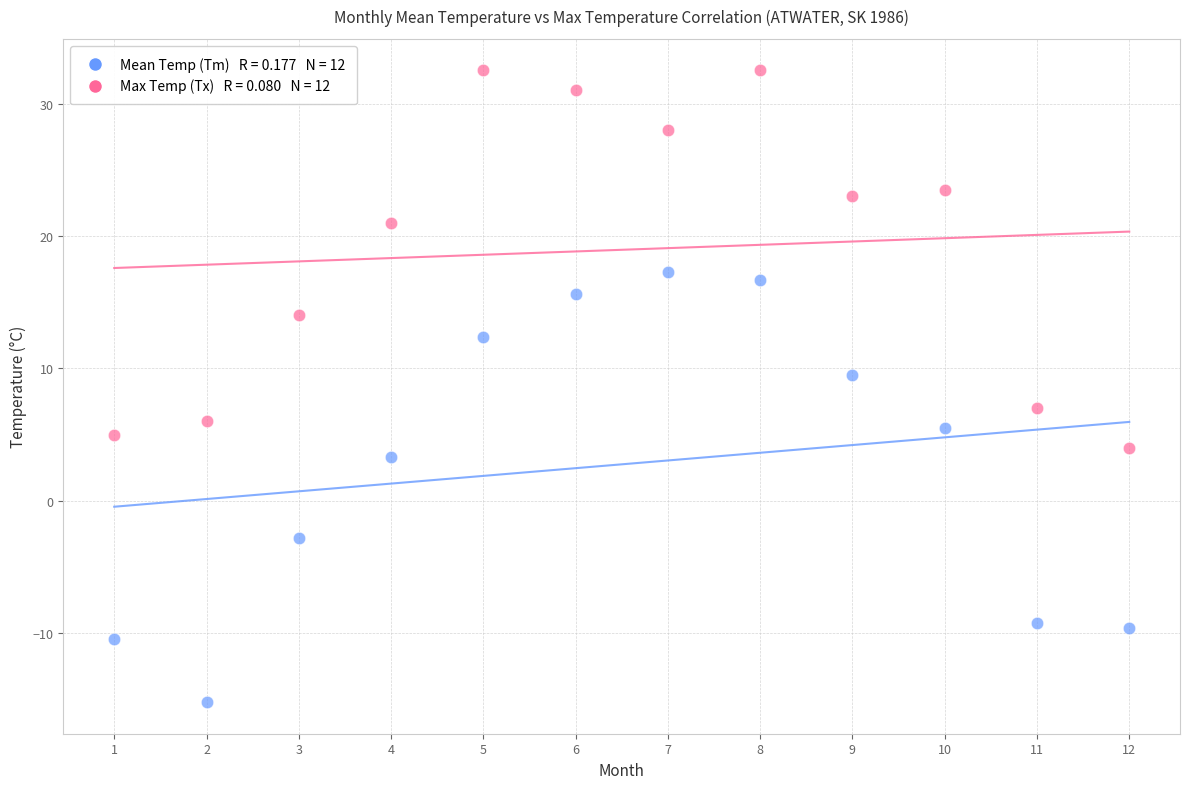

Across all data points, what is the range of Y values (max minus min)?

47.7